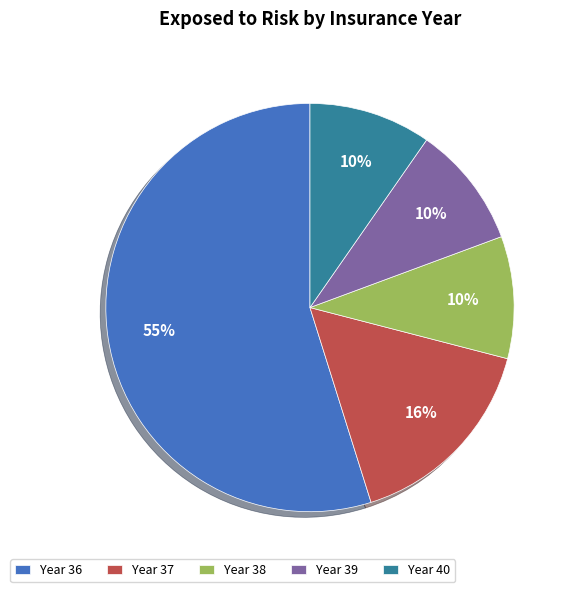

The Year 38 slice represents 1% of the pie. True or false?

False